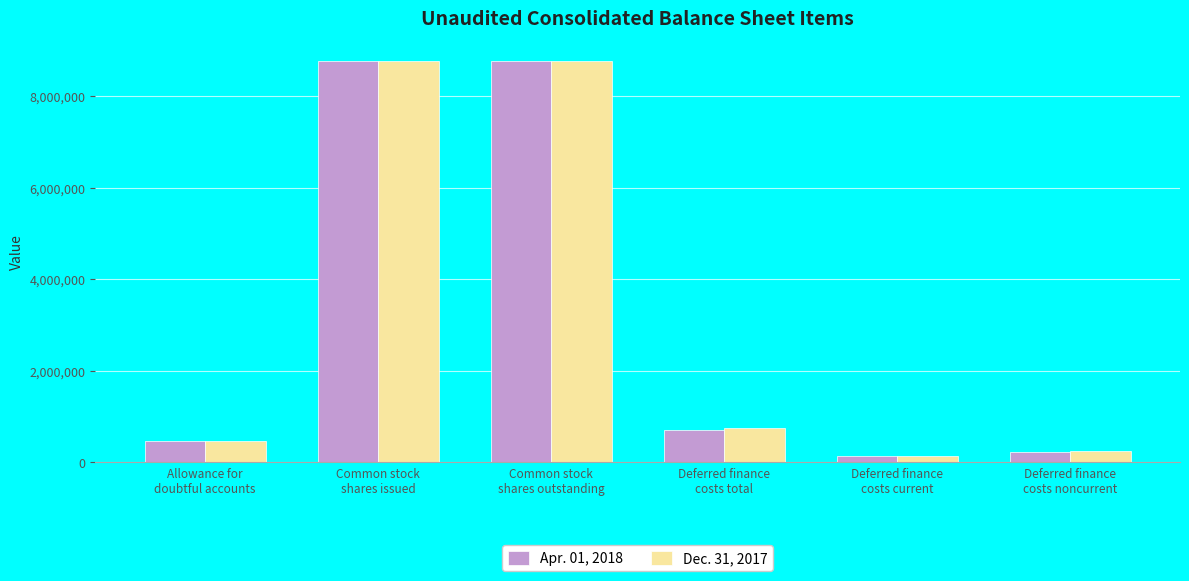

What is the value of the Apr. 01, 2018 bar at the 6th from the left?

214534